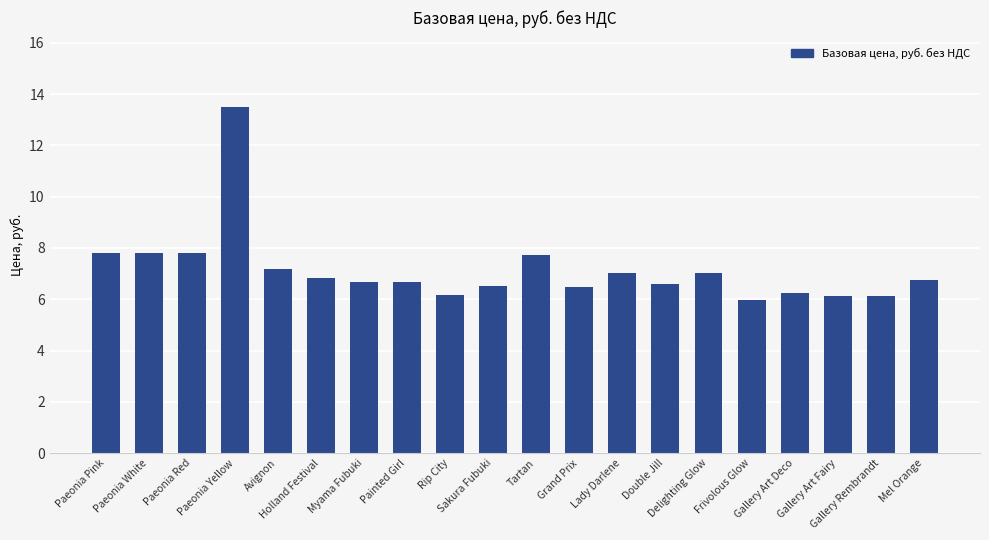

Where does the data first go above 6?

Paeonia Pink